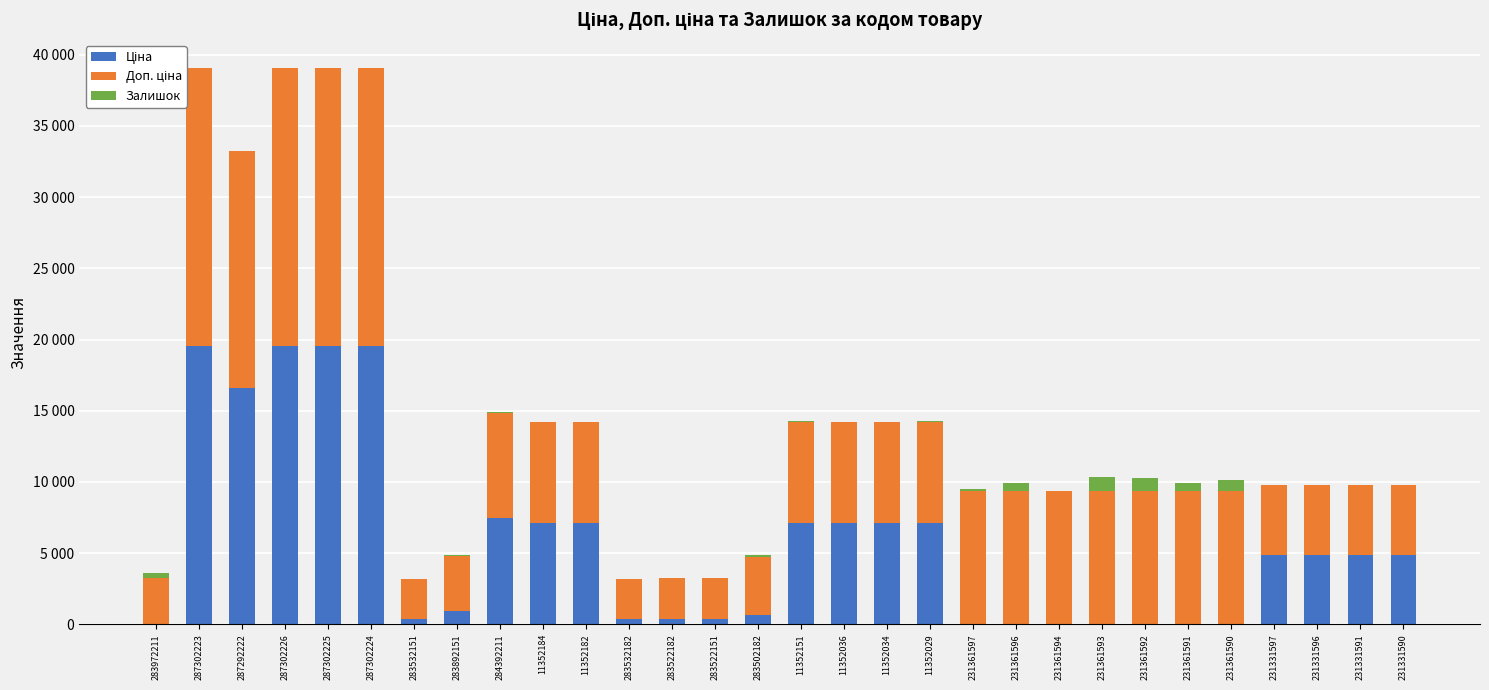

Is it true that Залишок equals 6.0 at 231331597?

True